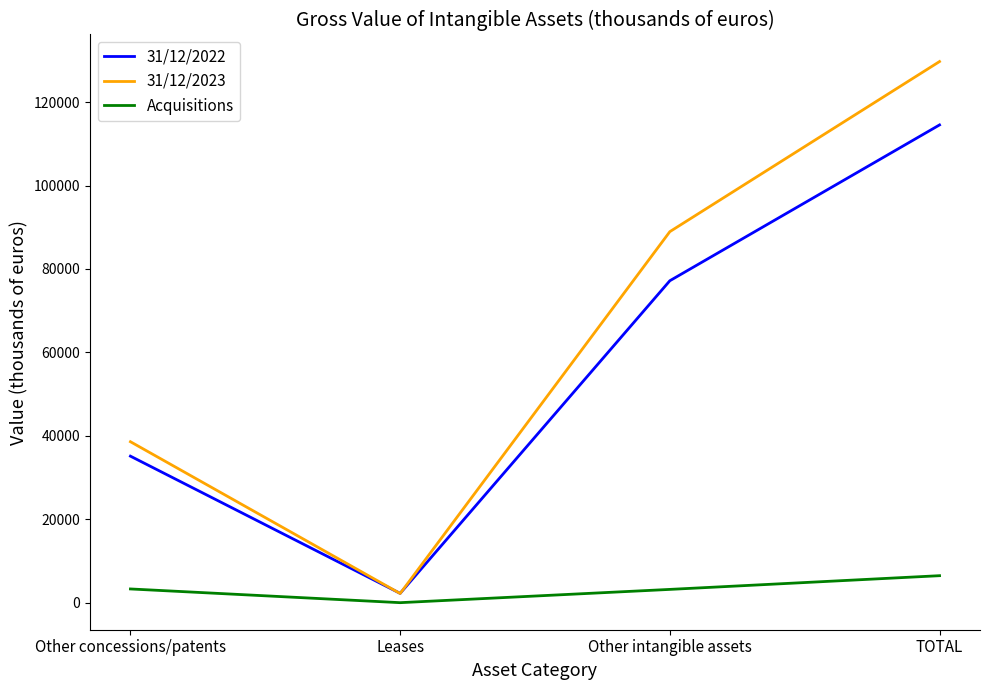

Which category has the highest value in the 31/12/2023 series?

TOTAL